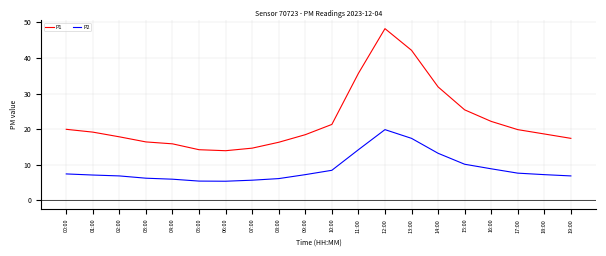

The P1 series shows 16.4 at 03:00. True or false?

True